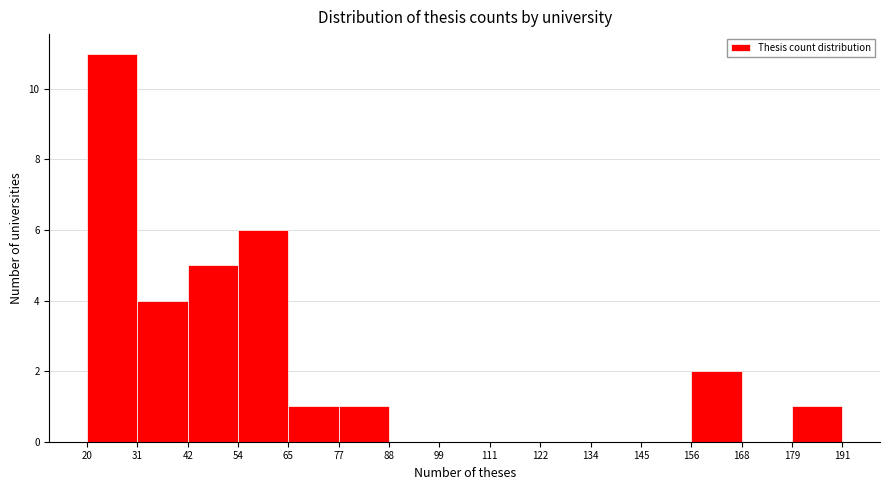

Which range on the x-axis has the tallest bar?

20 to 31